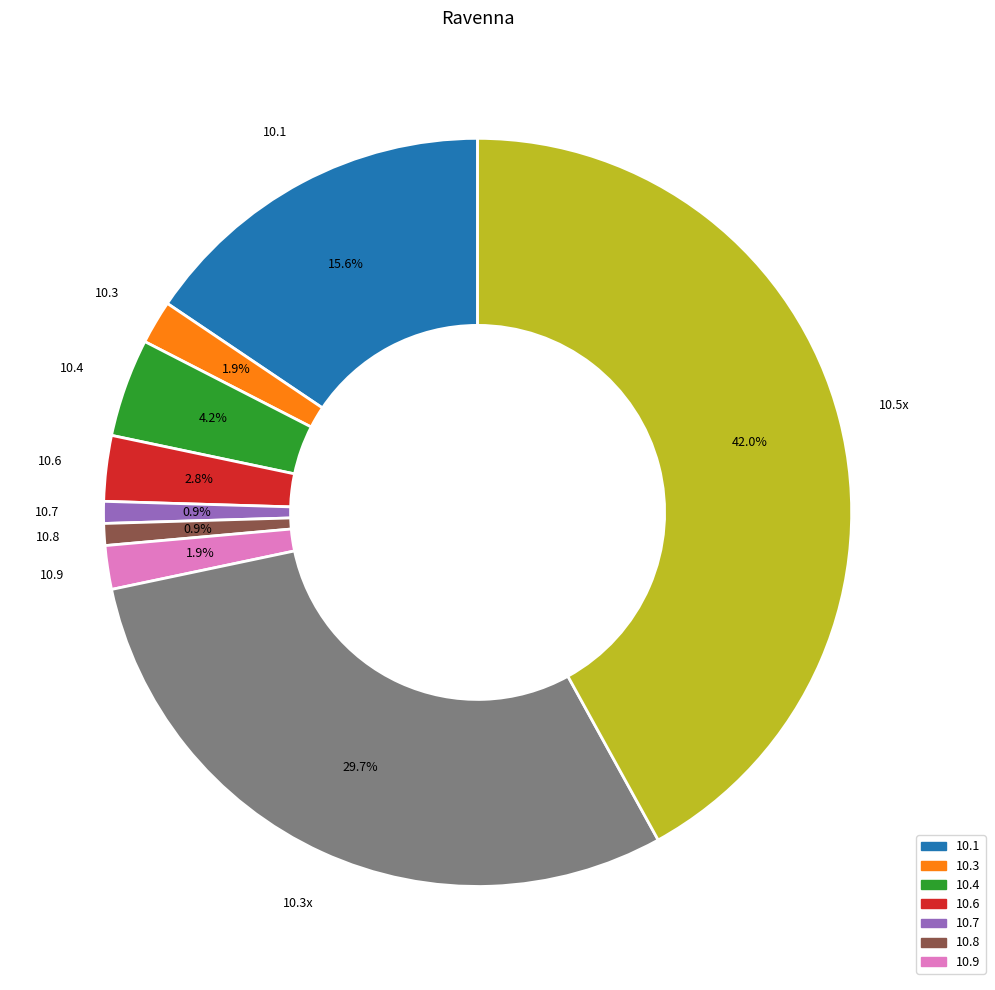

Is there any slice that represents more than half of the pie?

No